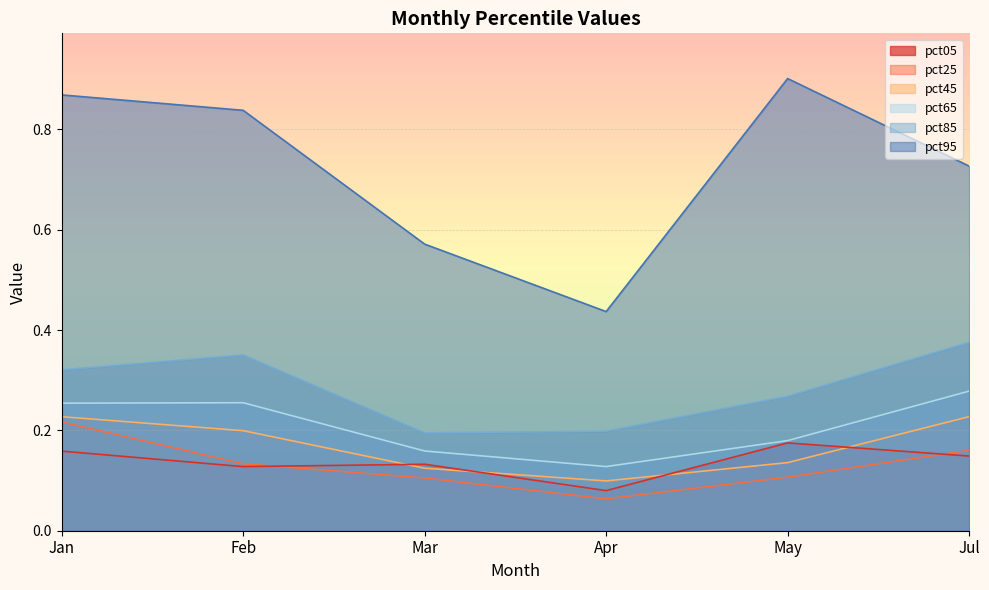

Reading right to left, what are all the values shown in this chart?

pct05: 0.1	0.2	0.1	0.1	0.1	0.2
pct25: 0.2	0.1	0.1	0.1	0.1	0.2
pct45: 0.2	0.1	0.1	0.1	0.2	0.2
pct65: 0.3	0.2	0.1	0.2	0.3	0.3
pct85: 0.4	0.3	0.2	0.2	0.4	0.3
pct95: 0.7	0.9	0.4	0.6	0.8	0.9